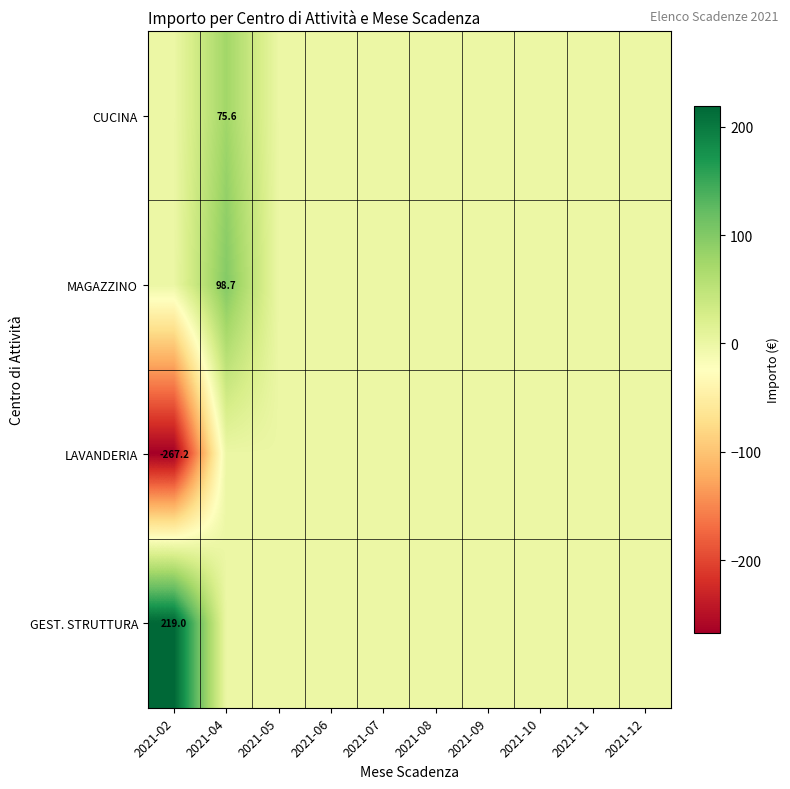

At 2021-10, list the series in order from smallest to largest.

CUCINA, MAGAZZINO, LAVANDERIA, GEST. STRUTTURA